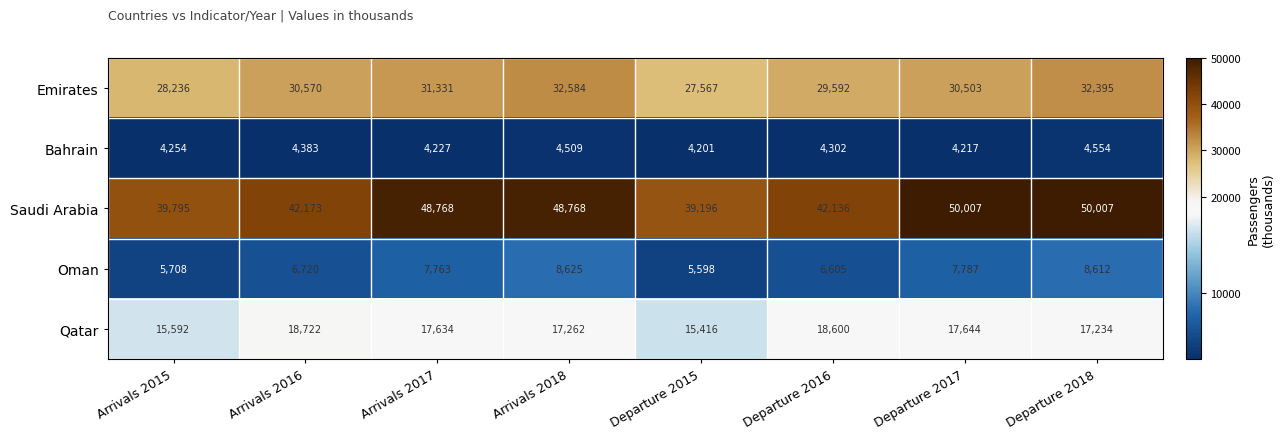

What is the difference between the second highest and second lowest values in the Saudi Arabia series?

10212